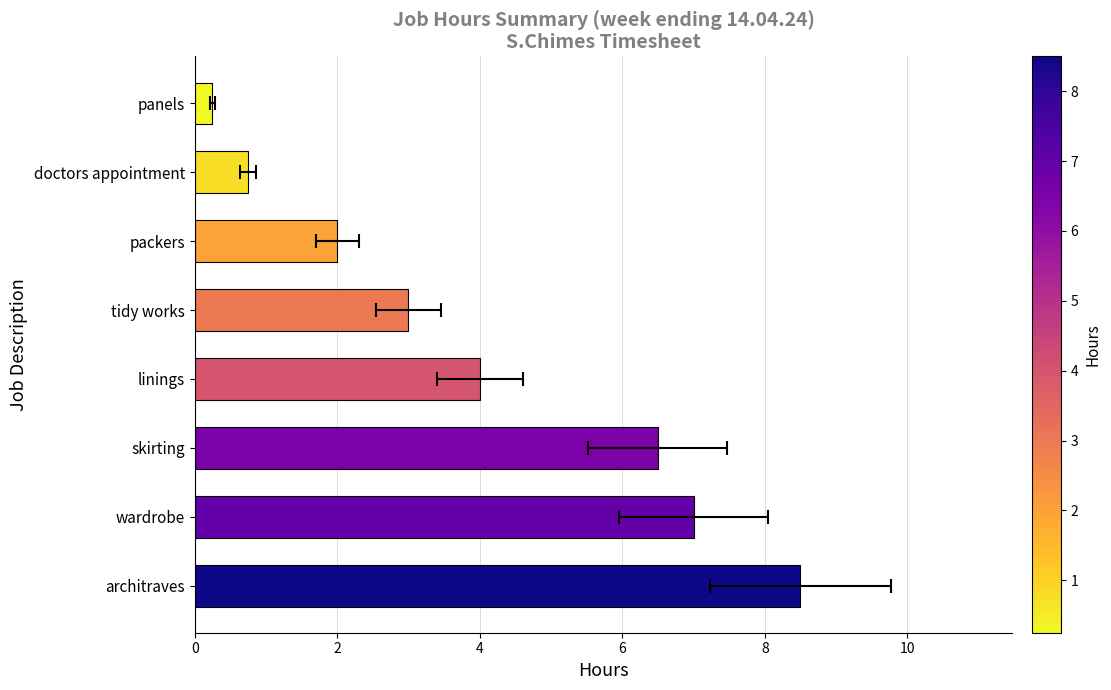

Reading right to left, what are all the values shown in this chart?

0.2	0.8	2.0	3.0	4.0	6.5	7.0	8.5